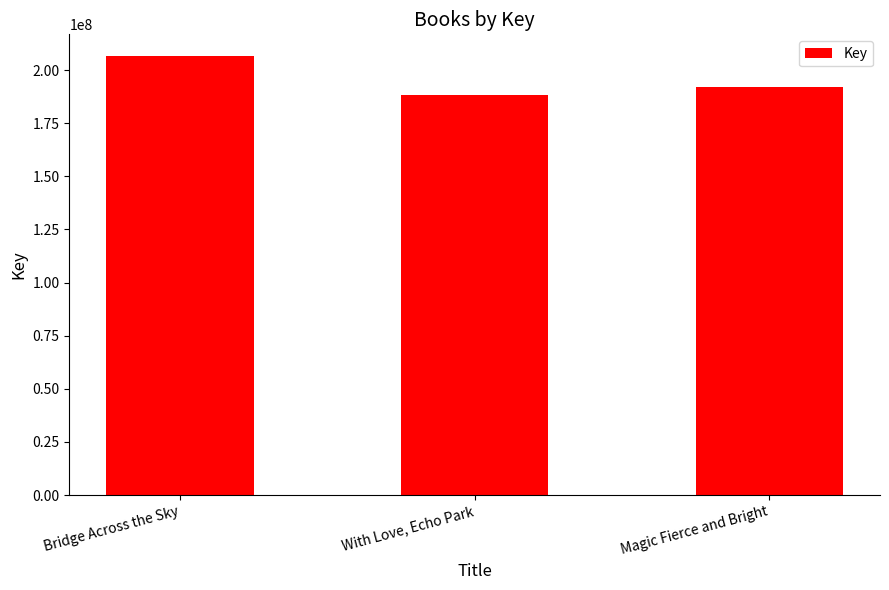

Where is the data nearest to the value 197302850?

Magic Fierce and Bright